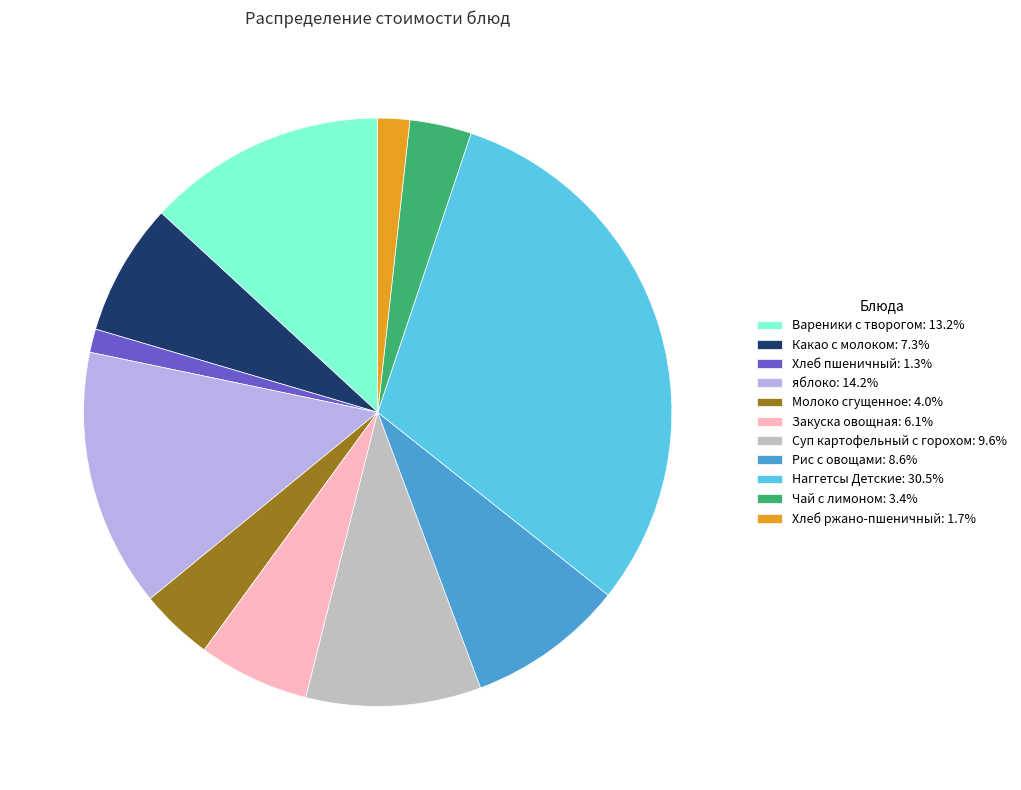

Is there any slice that represents more than half of the pie?

No